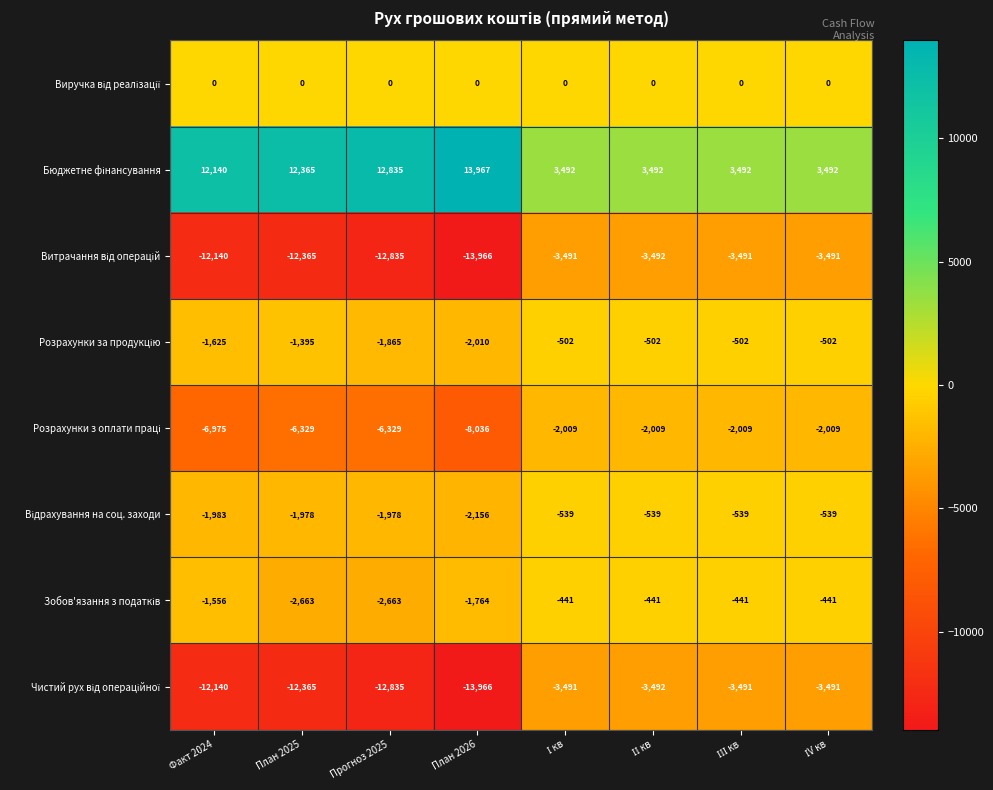

What is the spread (max minus min) of values at План 2025?

24730